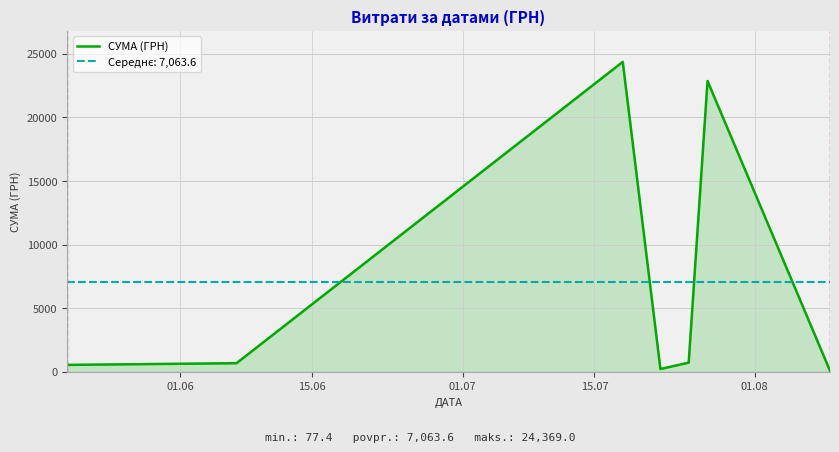

What is the difference between the maximum and minimum values?

24291.6